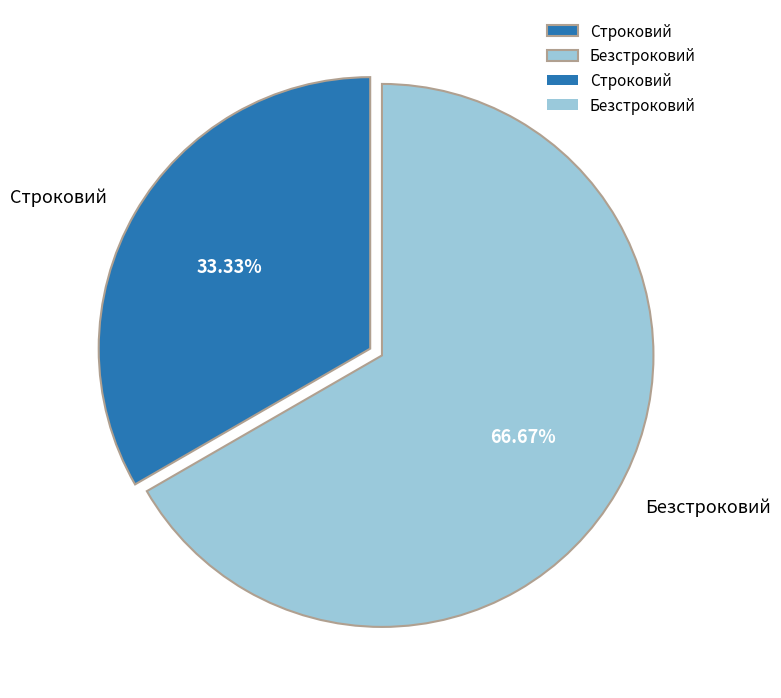

What percentage is the Строковий slice, to the nearest percent?

33%